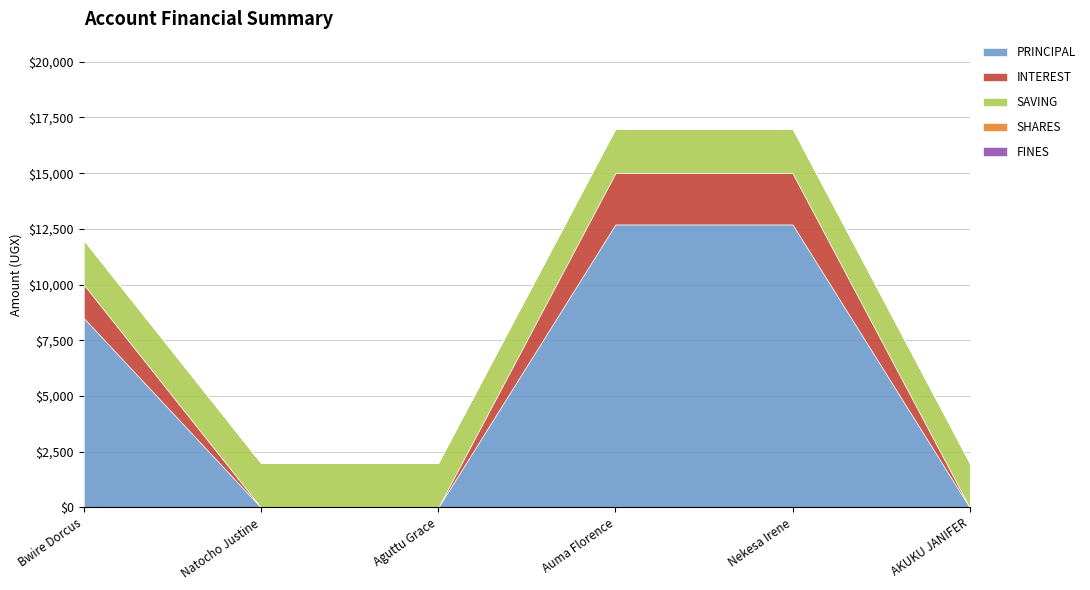

How many lines are shown in the chart?

5